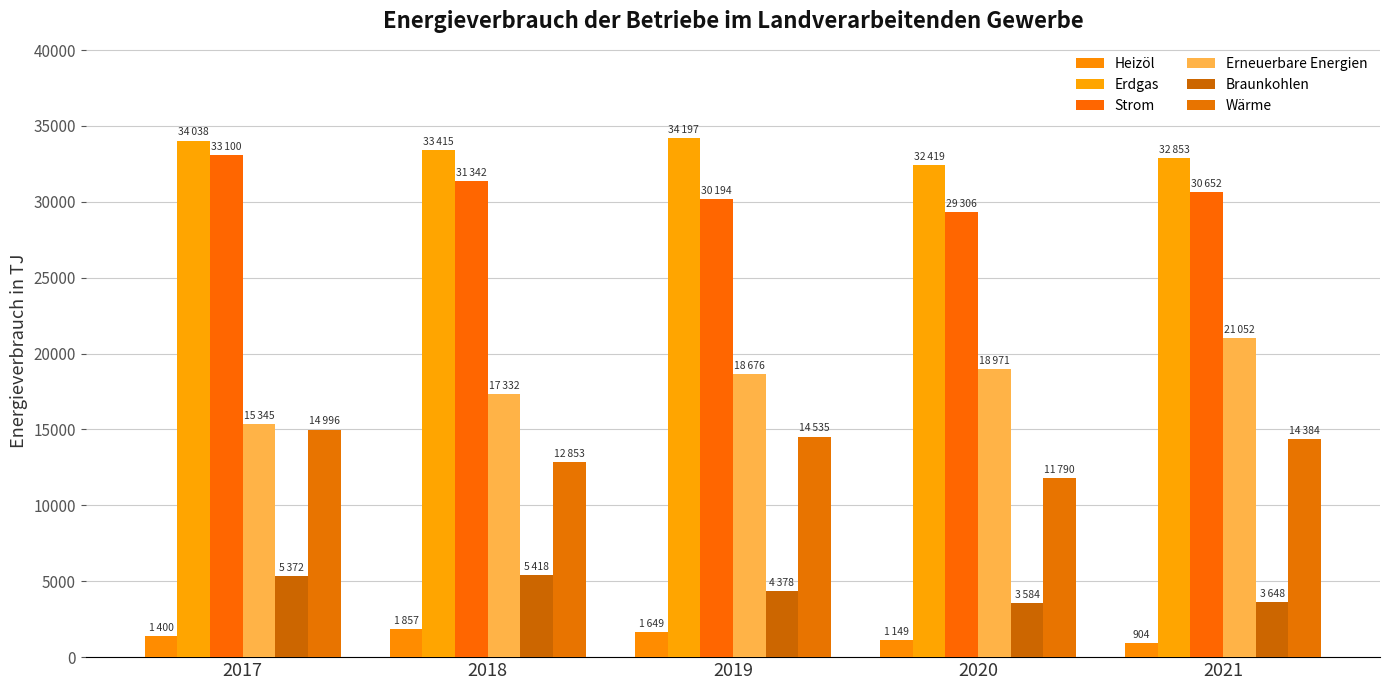

What is the value of the Erneuerbare Energien bar at the 1st from the left?

15345